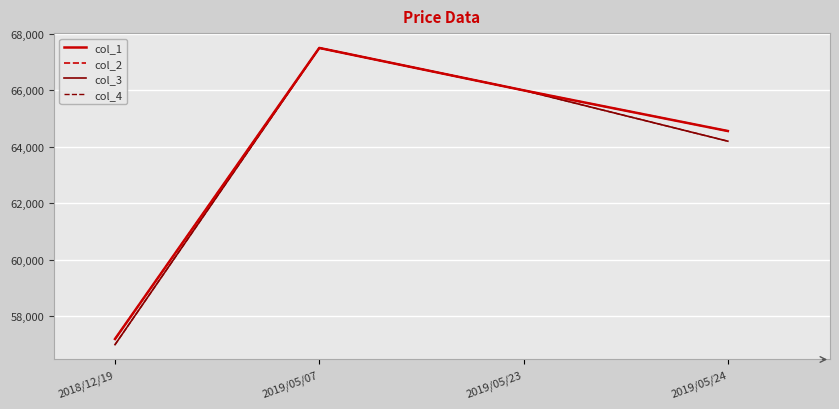

Reading left to right, extract all data points from this chart.

col_1: 57200	67500	66000	64560
col_2: 57200	67500	66000	64560
col_3: 57000	67500	66000	64200
col_4: 57000	67500	66000	64200